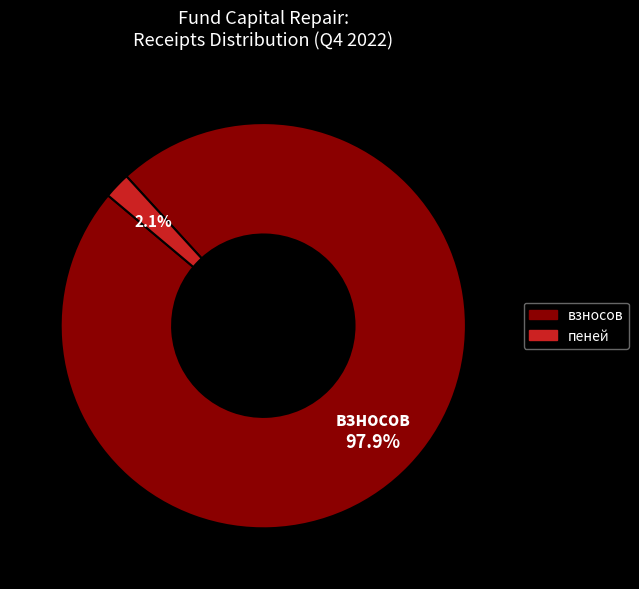

Does any single category account for the majority?

Yes